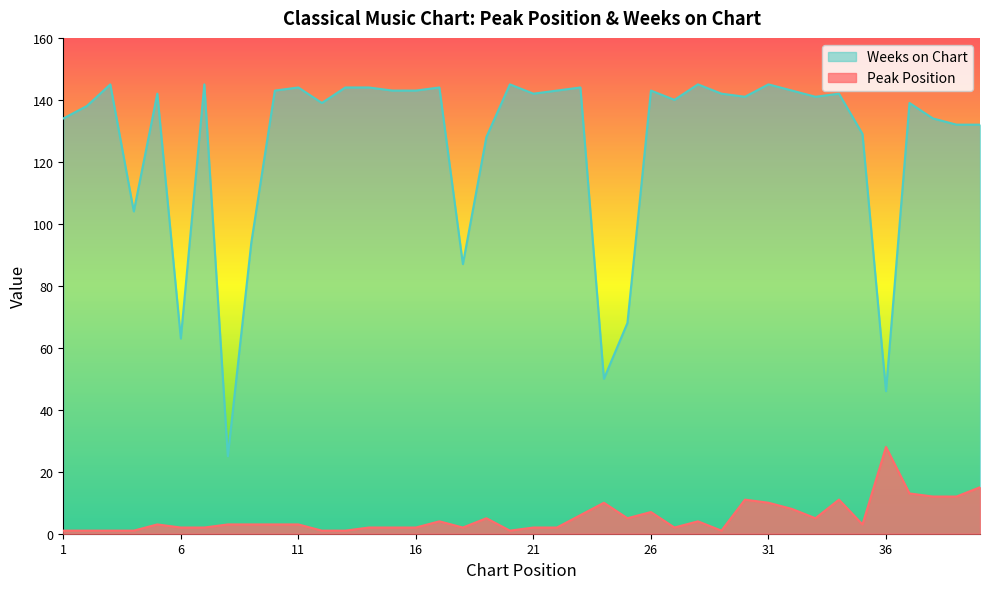

What is the value of the Peak Position point at the 4th from the left?

1